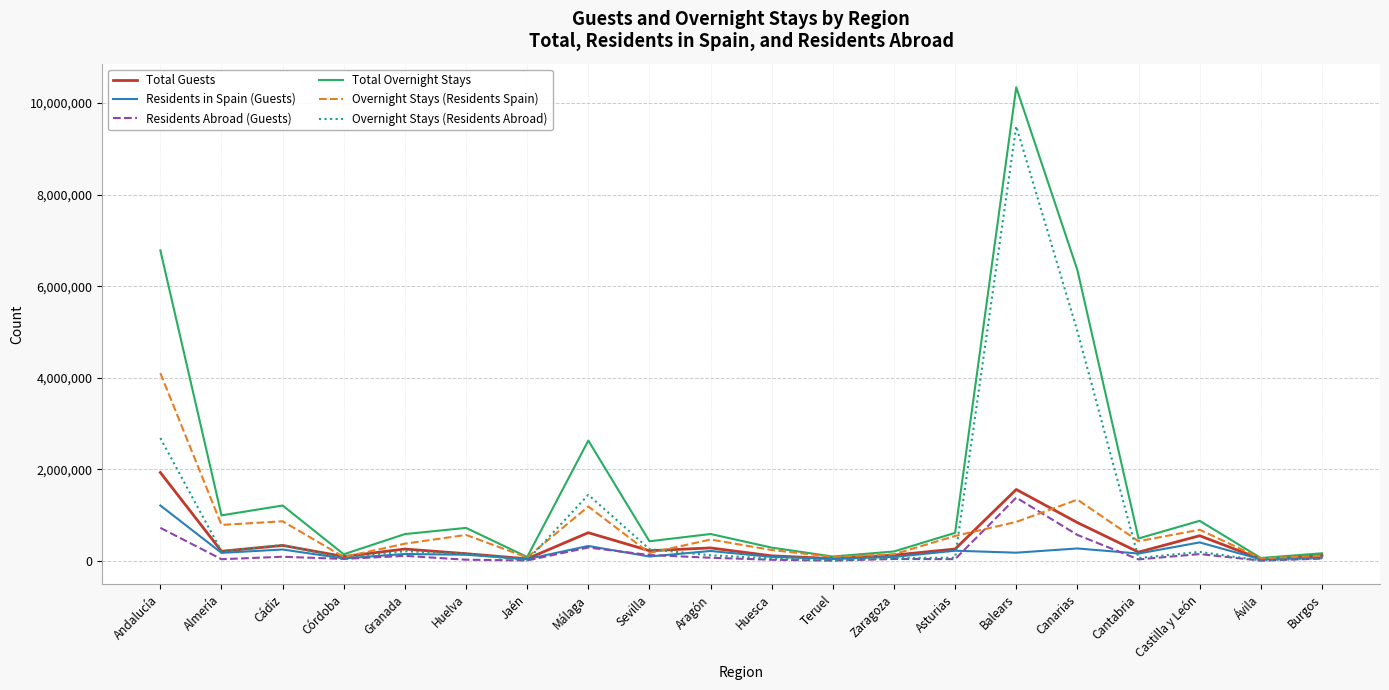

The Total Overnight Stays series shows 142558 at Córdoba. True or false?

True